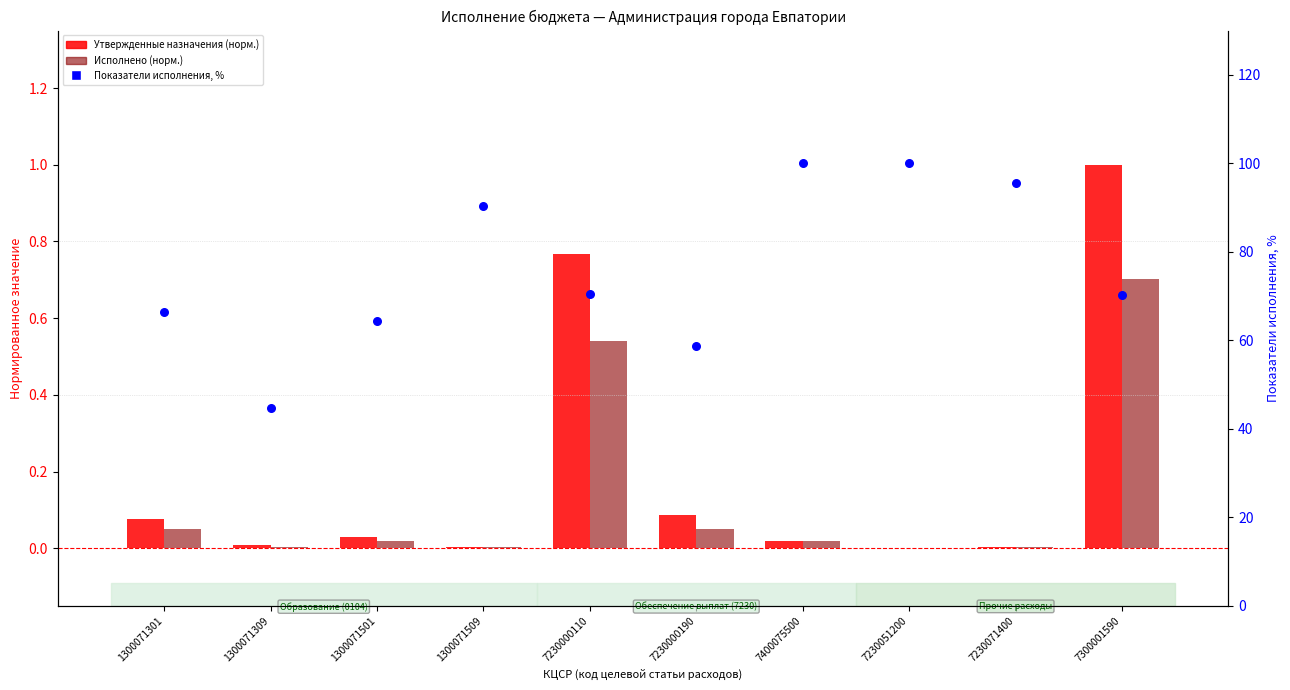

Which series contains the highest Y value?

Показатели исполнения, %